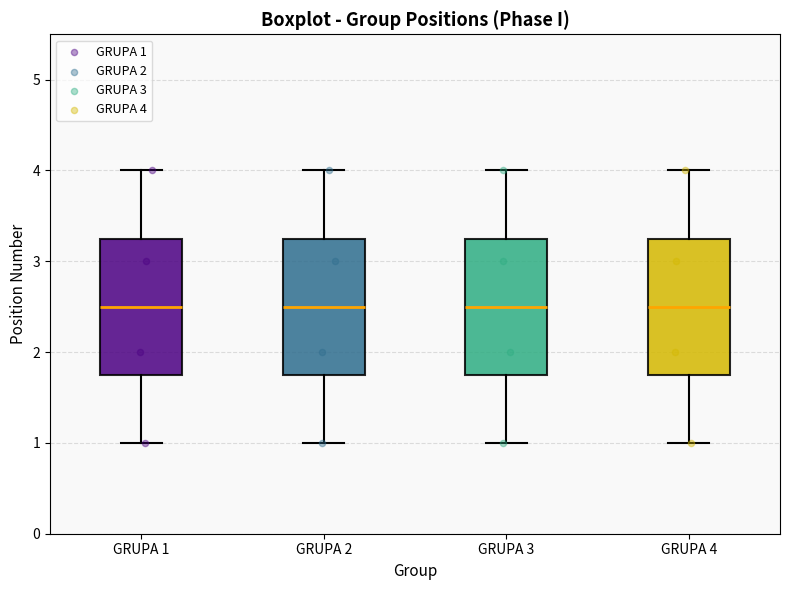

Reading left to right, transcribe this box plot: for each box, give where its median line is, the range the box spans, and where its two whiskers end, as read against the y-axis. The values are not printed on the chart, so give them approximately, as read against the axis.

GRUPA 1: median 2.5, box 1.8 to 3.3, whiskers 1.0 to 4.0
GRUPA 2: median 2.5, box 1.8 to 3.3, whiskers 1.0 to 4.0
GRUPA 3: median 2.5, box 1.8 to 3.3, whiskers 1.0 to 4.0
GRUPA 4: median 2.5, box 1.8 to 3.3, whiskers 1.0 to 4.0